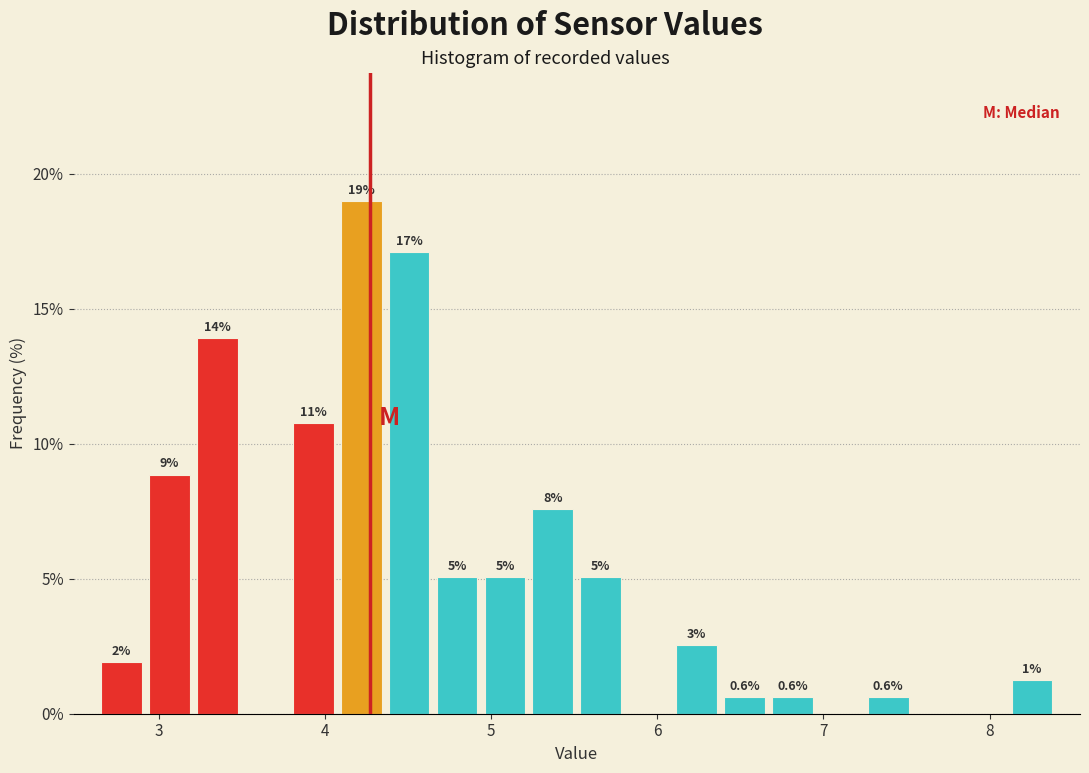

Around what value on the x-axis is the tallest bar? Give the approximate position of its centre, as read against the axis.

4.2